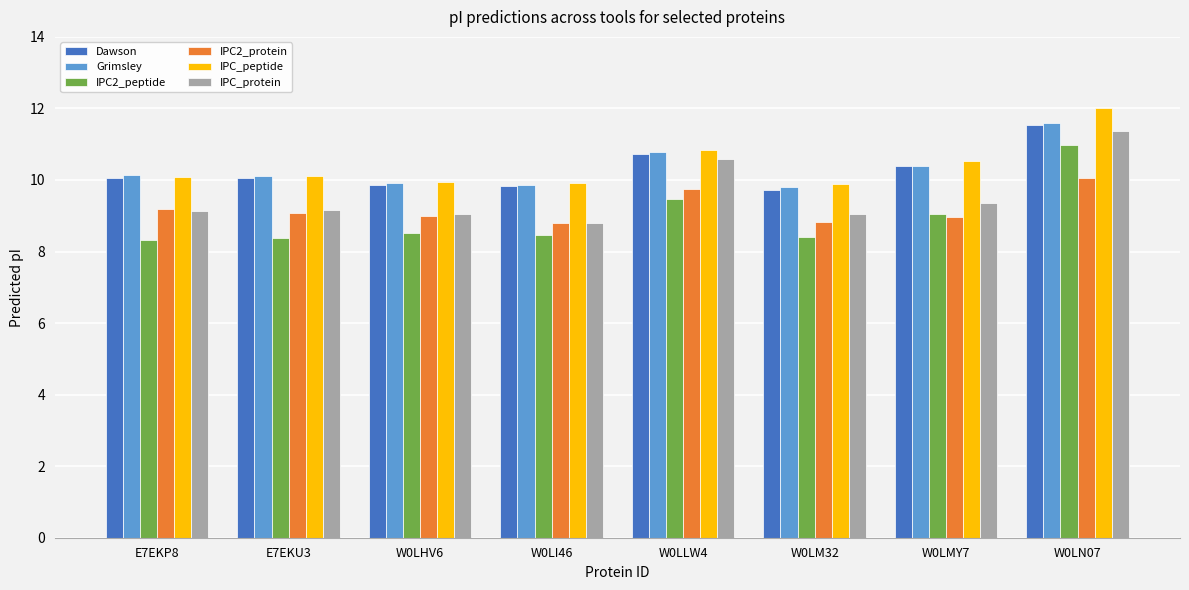

True or false: IPC_protein has a value of 8.8 at W0LI46.

True